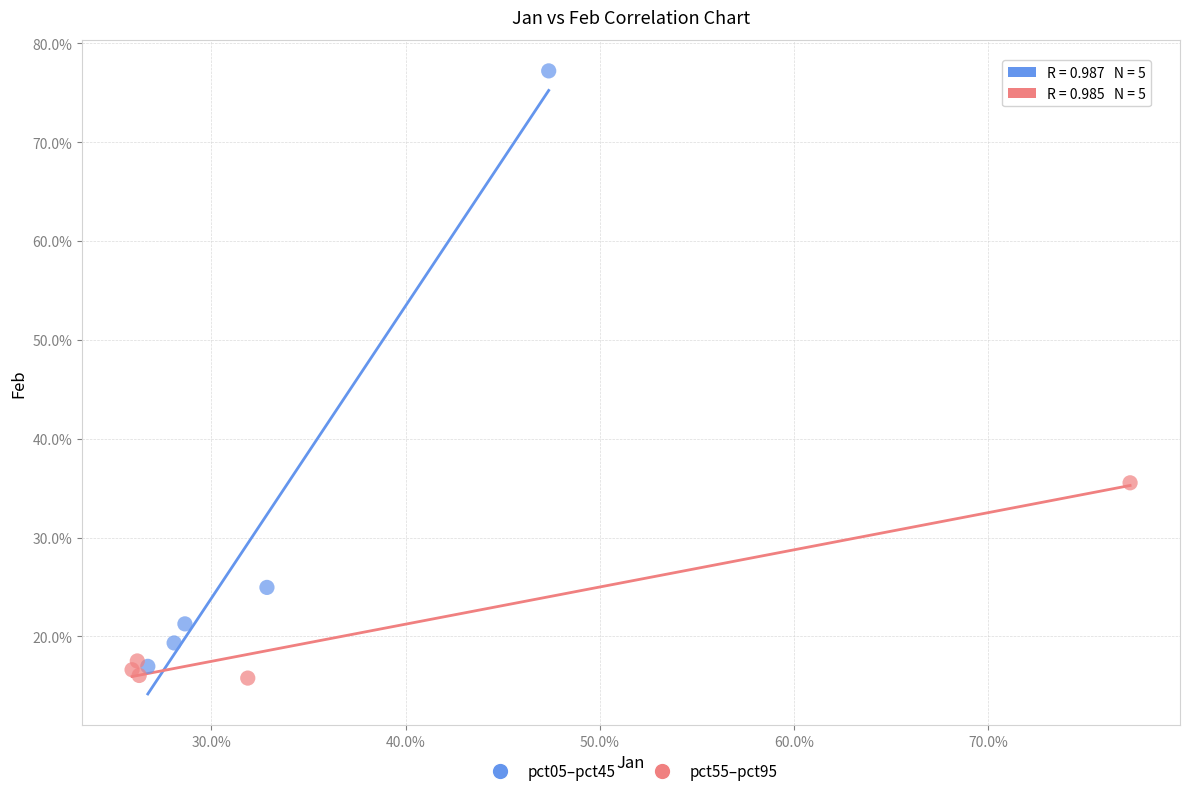

Which series reaches the maximum Y coordinate?

pct05–pct45